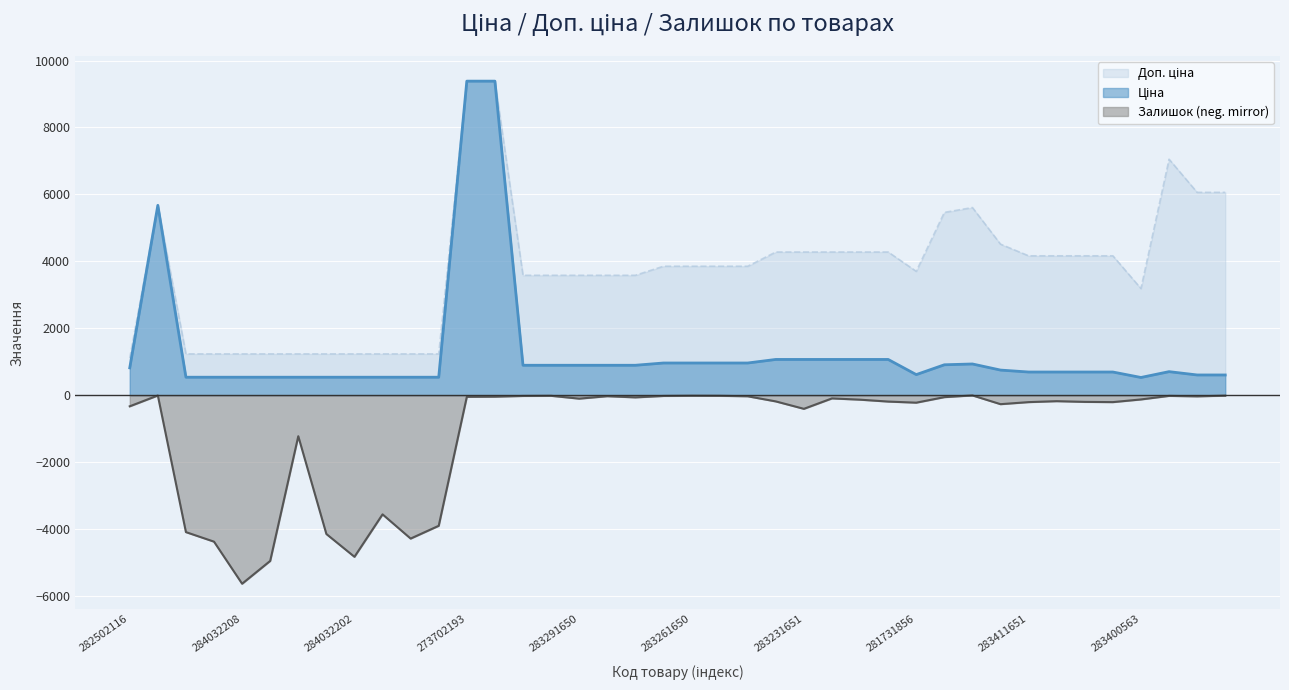

Is it true that Ціна equals 1609.5 at 283261055?

False